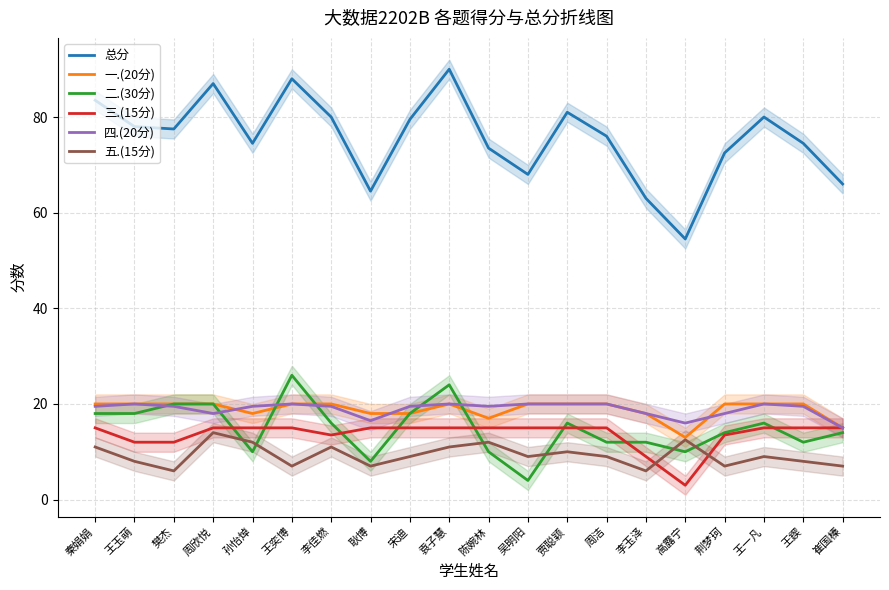

Reading right to left, what are all the values shown in this chart?

总分: 崔国榛=66.0	王鍥=74.5	王一凡=80.0	荆梦珂=72.5	高露宁=54.5	李玉泽=63.0	周洁=76.0	贾聪颖=81.0	吴明阳=68.0	陈婉林=73.5	袁子慧=90.0	宋迪=79.5	耿博=64.5	李佳燃=80.0	王奕博=88.0	孙怡焯=74.5	周欣悦=87.0	樊杰=77.5	王玉萌=78.0	秦娟娟=83.5
一.(20分): 崔国榛=15.0	王鍥=20.0	王一凡=20.0	荆梦珂=20.0	高露宁=13.0	李玉泽=18.0	周洁=20.0	贾聪颖=20.0	吴明阳=20.0	陈婉林=17.0	袁子慧=20.0	宋迪=18.0	耿博=18.0	李佳燃=20.0	王奕博=20.0	孙怡焯=18.0	周欣悦=20.0	樊杰=20.0	王玉萌=20.0	秦娟娟=20.0
二.(30分): 崔国榛=14.0	王鍥=12.0	王一凡=16.0	荆梦珂=14.0	高露宁=10.0	李玉泽=12.0	周洁=12.0	贾聪颖=16.0	吴明阳=4.0	陈婉林=10.0	袁子慧=24.0	宋迪=18.0	耿博=8.0	李佳燃=16.0	王奕博=26.0	孙怡焯=10.0	周欣悦=20.0	樊杰=20.0	王玉萌=18.0	秦娟娟=18.0
三.(15分): 崔国榛=15.0	王鍥=15.0	王一凡=15.0	荆梦珂=13.5	高露宁=3.0	李玉泽=9.0	周洁=15.0	贾聪颖=15.0	吴明阳=15.0	陈婉林=15.0	袁子慧=15.0	宋迪=15.0	耿博=15.0	李佳燃=13.5	王奕博=15.0	孙怡焯=15.0	周欣悦=15.0	樊杰=12.0	王玉萌=12.0	秦娟娟=15.0
四.(20分): 崔国榛=15.0	王鍥=19.5	王一凡=20.0	荆梦珂=18.0	高露宁=16.0	李玉泽=18.0	周洁=20.0	贾聪颖=20.0	吴明阳=20.0	陈婉林=19.5	袁子慧=20.0	宋迪=19.5	耿博=16.5	李佳燃=19.5	王奕博=20.0	孙怡焯=19.5	周欣悦=18.0	樊杰=19.5	王玉萌=20.0	秦娟娟=19.5
五.(15分): 崔国榛=7.0	王鍥=8.0	王一凡=9.0	荆梦珂=7.0	高露宁=12.5	李玉泽=6.0	周洁=9.0	贾聪颖=10.0	吴明阳=9.0	陈婉林=12.0	袁子慧=11.0	宋迪=9.0	耿博=7.0	李佳燃=11.0	王奕博=7.0	孙怡焯=12.0	周欣悦=14.0	樊杰=6.0	王玉萌=8.0	秦娟娟=11.0